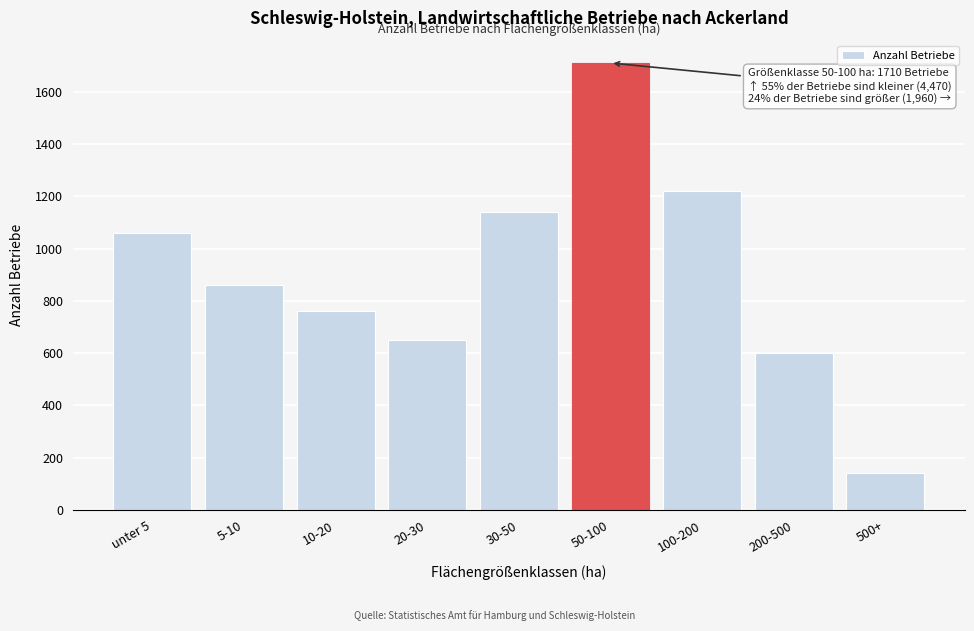

Reading left to right, what are all the values shown in this chart?

1060	860	760	650	1140	1710	1220	600	140